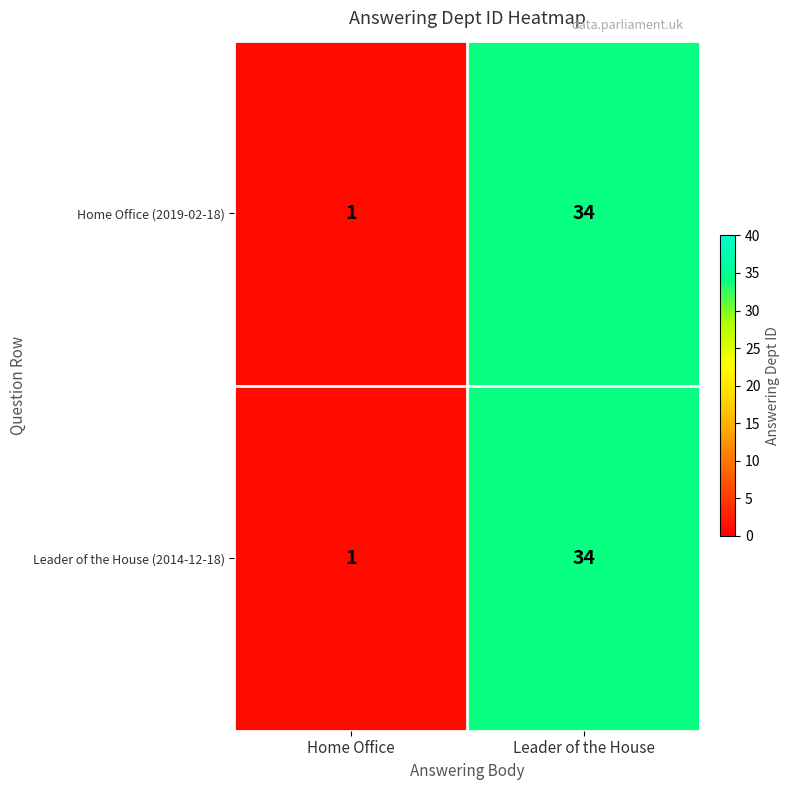

What is the sum of the Home Office (2019-02-18) values at Home Office and Leader of the House?

35